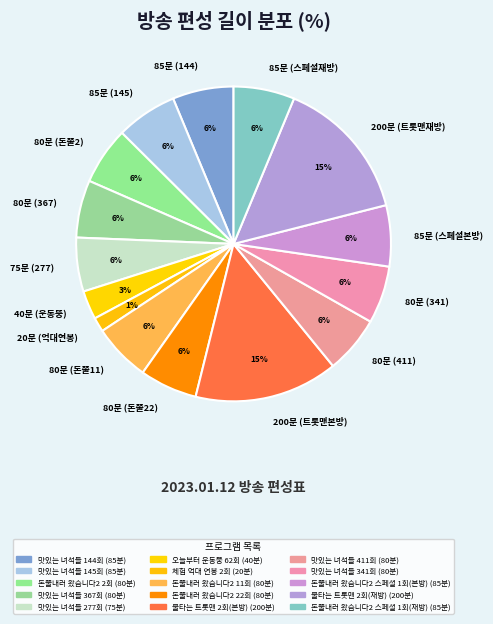

Is it true that 80분 (411) is 6% of the pie?

True